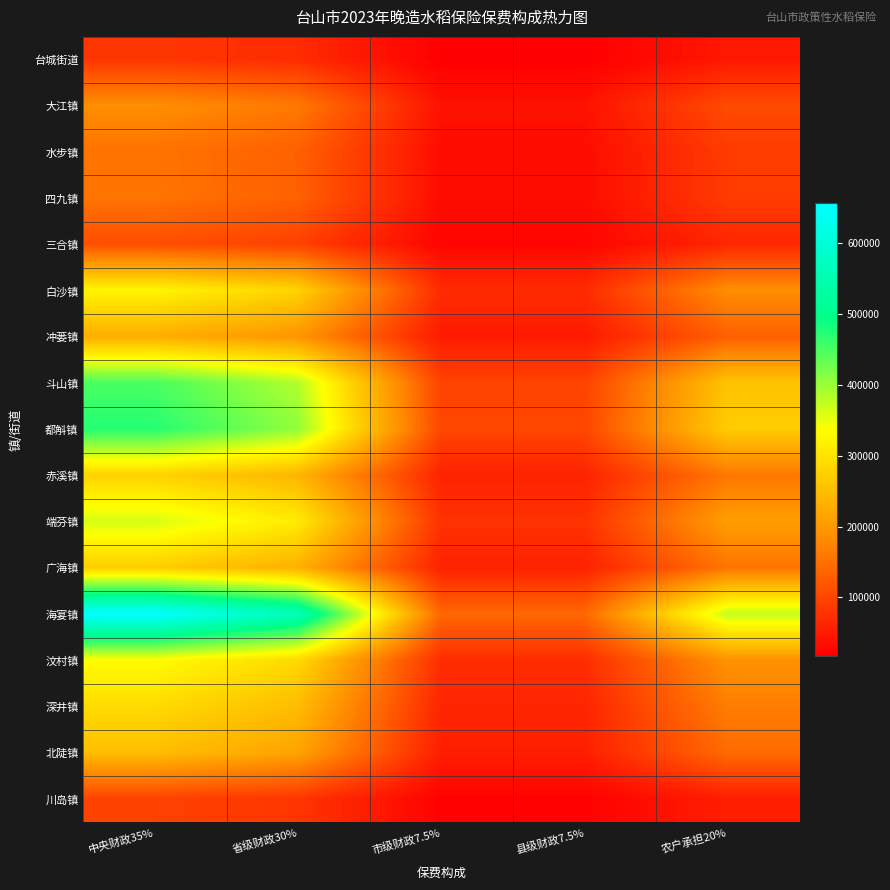

Reading left to right, extract all data points from this chart.

台城街道: 中央财政35%=81473.4	省级财政30%=69834.4	市级财政7.5%=17458.6	县级财政7.5%=17458.6	农户承担20%=46556.2
大江镇: 中央财政35%=186933.0	省级财政30%=160228.3	市级财政7.5%=40057.1	县级财政7.5%=40057.1	农户承担20%=106818.9
水步镇: 中央财政35%=153680.5	省级财政30%=131726.2	市级财政7.5%=32931.5	县级财政7.5%=32931.5	农户承担20%=87817.4
四九镇: 中央财政35%=154296.1	省级财政30%=132253.8	市级财政7.5%=33063.4	县级财政7.5%=33063.4	农户承担20%=88169.2
三合镇: 中央财政35%=110497.5	省级财政30%=94712.2	市级财政7.5%=23678.0	县级财政7.5%=23678.0	农户承担20%=63141.4
白沙镇: 中央财政35%=324818.3	省级财政30%=278415.7	市级财政7.5%=69603.9	县级财政7.5%=69603.9	农户承担20%=185610.5
冲蒌镇: 中央财政35%=228842.0	省级财政30%=196150.3	市级财政7.5%=49037.6	县级财政7.5%=49037.6	农户承担20%=130766.9
斗山镇: 中央财政35%=451180.5	省级财政30%=386726.2	市级财政7.5%=96681.5	县级财政7.5%=96681.5	农户承担20%=257817.4
都斛镇: 中央财政35%=473648.8	省级财政30%=405984.7	市级财政7.5%=101496.2	县级财政7.5%=101496.2	农户承担20%=270656.5
赤溪镇: 中央财政35%=278126.8	省级财政30%=238394.4	市级财政7.5%=59598.6	县级财政7.5%=59598.6	农户承担20%=158929.6
端芬镇: 中央财政35%=363204.5	省级财政30%=311318.2	市级财政7.5%=77829.5	县级财政7.5%=77829.5	农户承担20%=207545.4
广海镇: 中央财政35%=271501.9	省级财政30%=232715.9	市级财政7.5%=58179.0	县级财政7.5%=58179.0	农户承担20%=155143.9
海宴镇: 中央财政35%=656524.3	省级财政30%=562735.1	市级财政7.5%=140683.8	县级财政7.5%=140683.8	农户承担20%=375156.7
汶村镇: 中央财政35%=335093.5	省级财政30%=287223.0	市级财政7.5%=71805.8	县级财政7.5%=71805.8	农户承担20%=191482.0
深井镇: 中央财政35%=289335.2	省级财政30%=248001.6	市级财政7.5%=62000.4	县级财政7.5%=62000.4	农户承担20%=165334.4
北陡镇: 中央财政35%=250515.6	省级财政30%=214727.6	市级财政7.5%=53681.9	县级财政7.5%=53681.9	农户承担20%=143151.8
川岛镇: 中央财政35%=95188.4	省级财政30%=81590.0	市级财政7.5%=20397.5	县级财政7.5%=20397.5	农户承担20%=54393.4